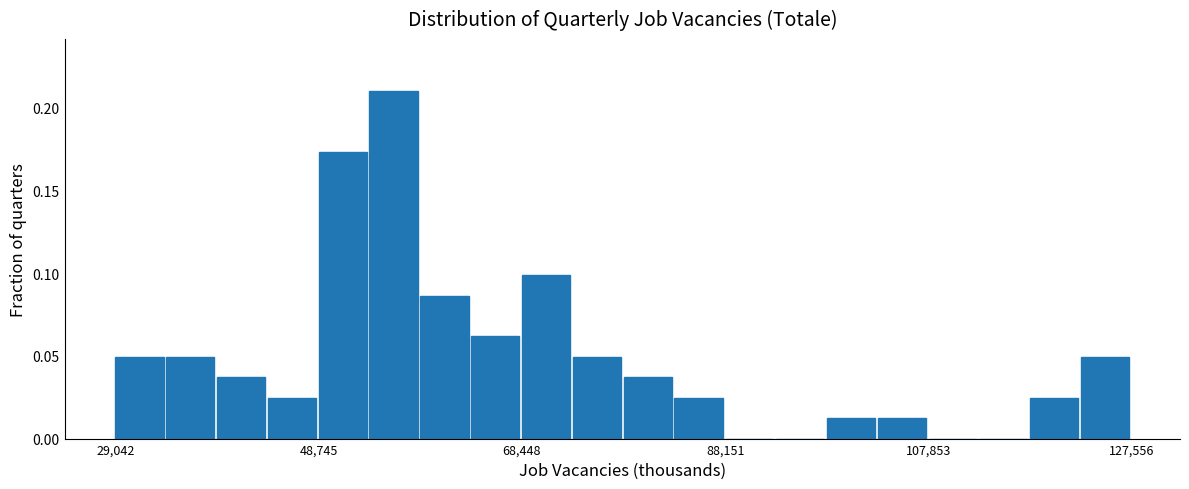

Around what value on the x-axis is the tallest bar? Give the approximate position of its centre, as read against the axis.

56000